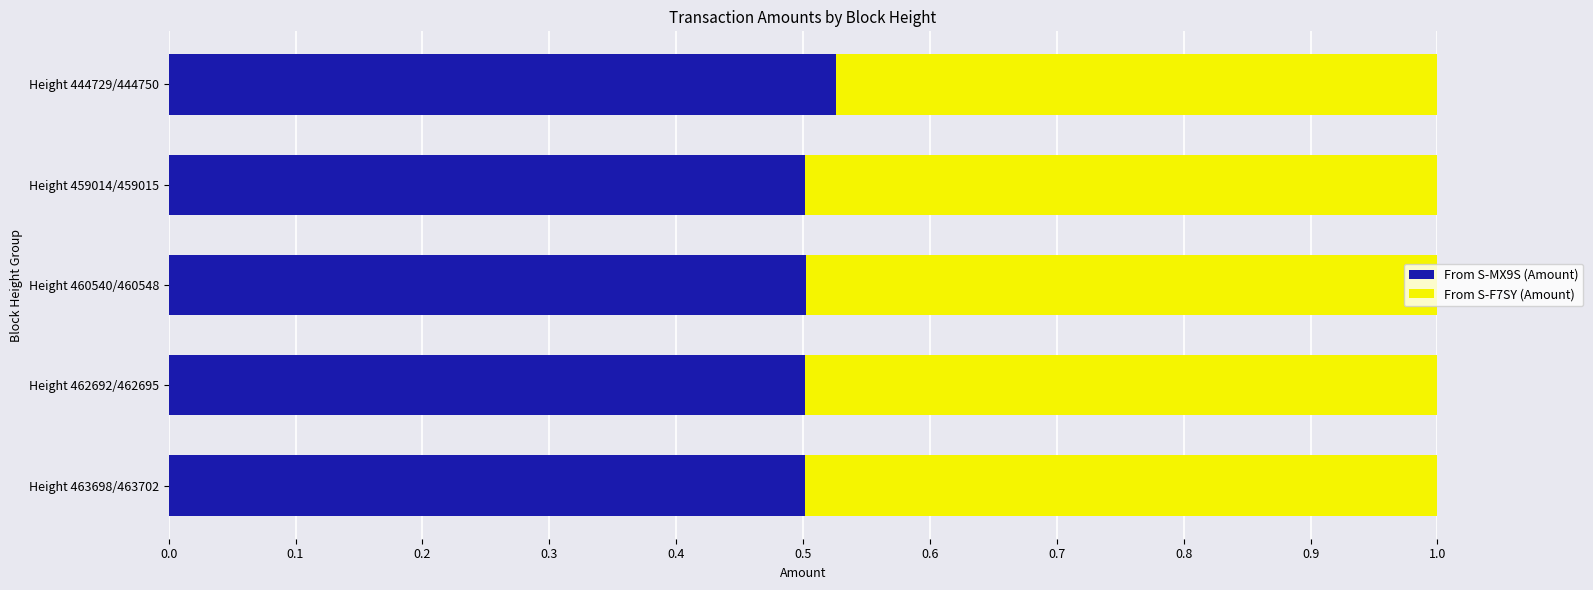

The From S-MX9S (Amount) series shows 0.5 at Height 444729/444750. True or false?

True